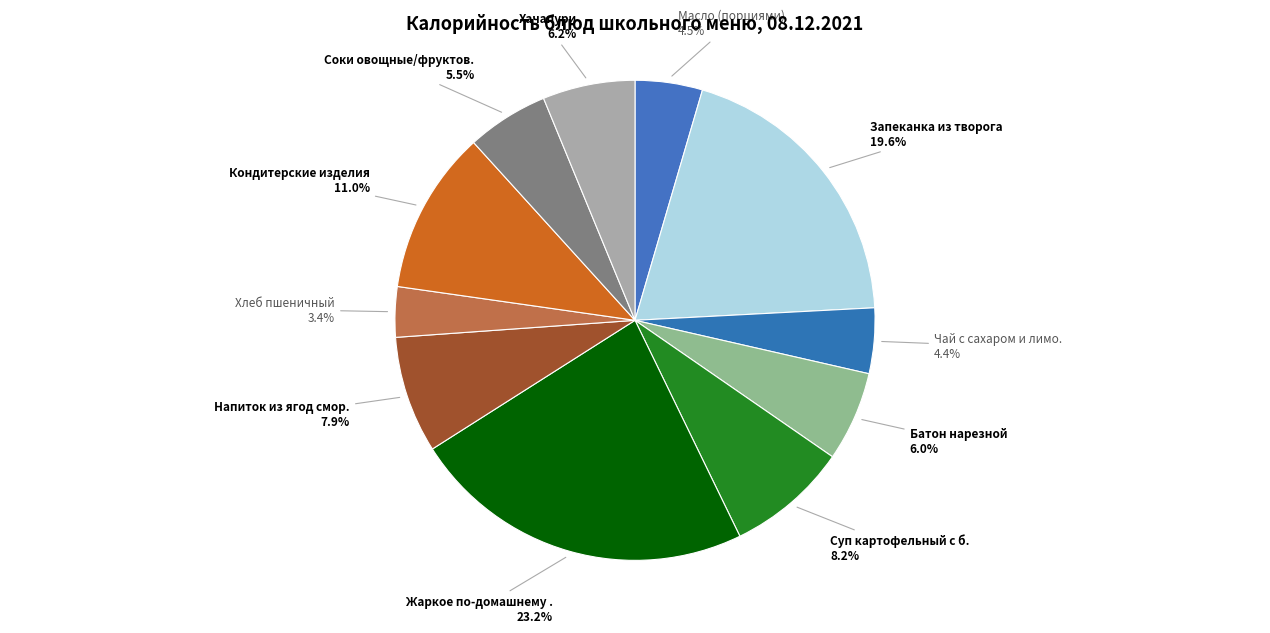

How many slices are in this pie chart?

11